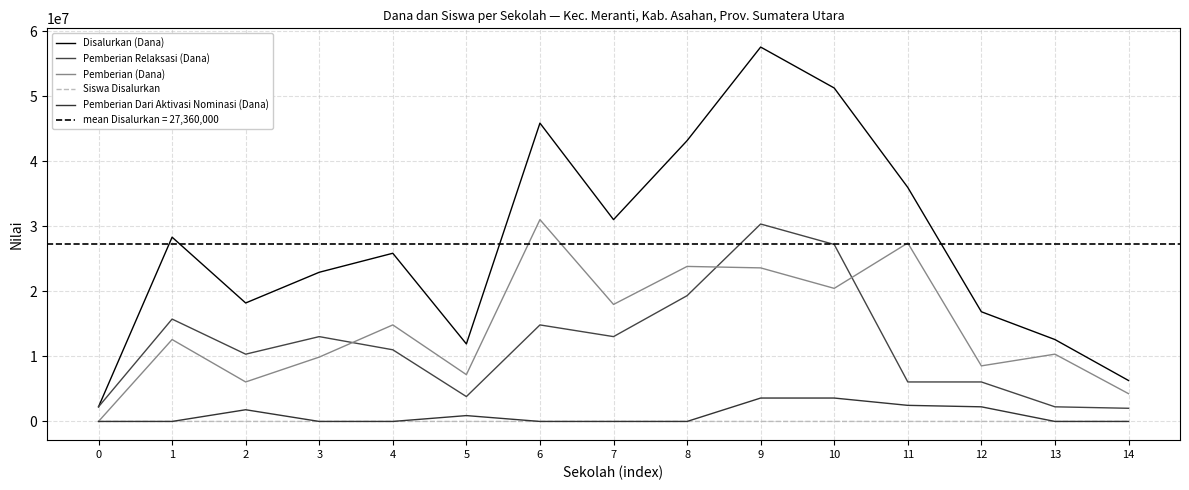

The Pemberian Relaksasi (Dana) series shows 9765579 at 6. True or false?

False